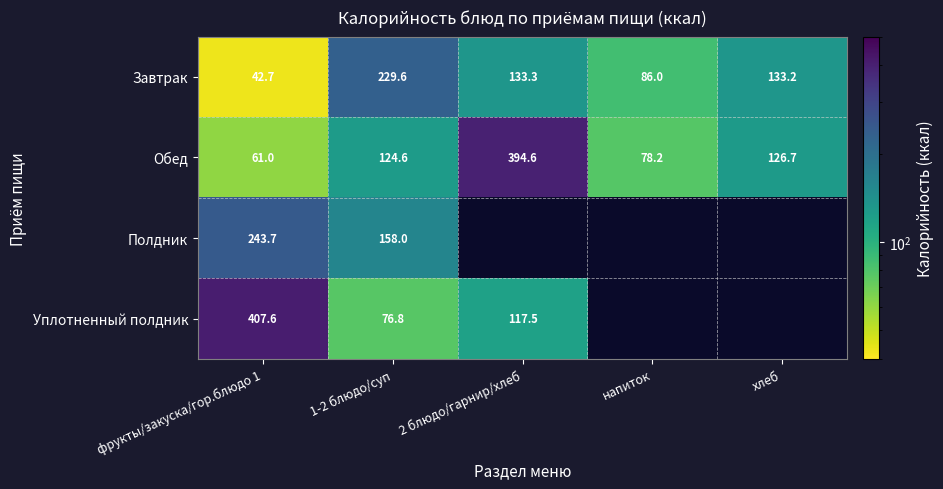

The Завтрак series shows 229.6 at 1-2 блюдо/суп. True or false?

True